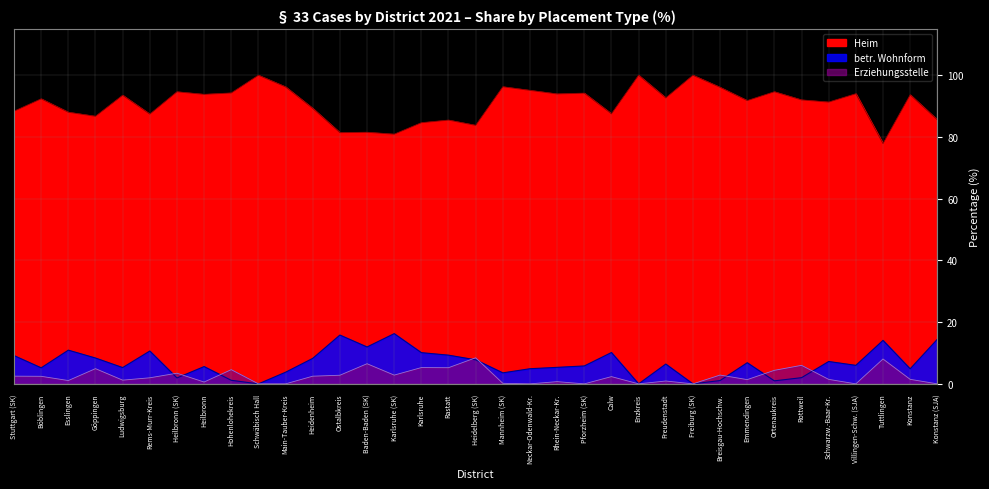

What is the difference between the Erziehungsstelle values at Heilbronn and Freudenstadt?

0.3